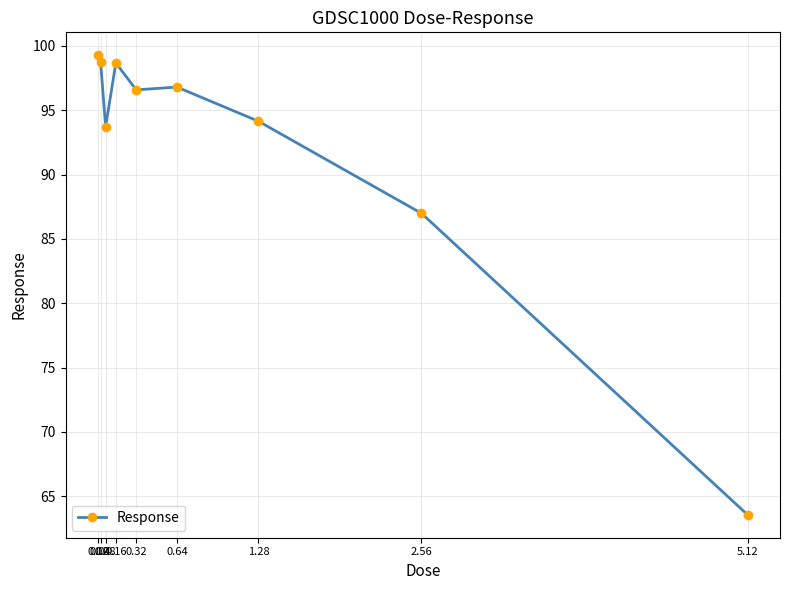

Which category has the lowest value across all series?

5.12